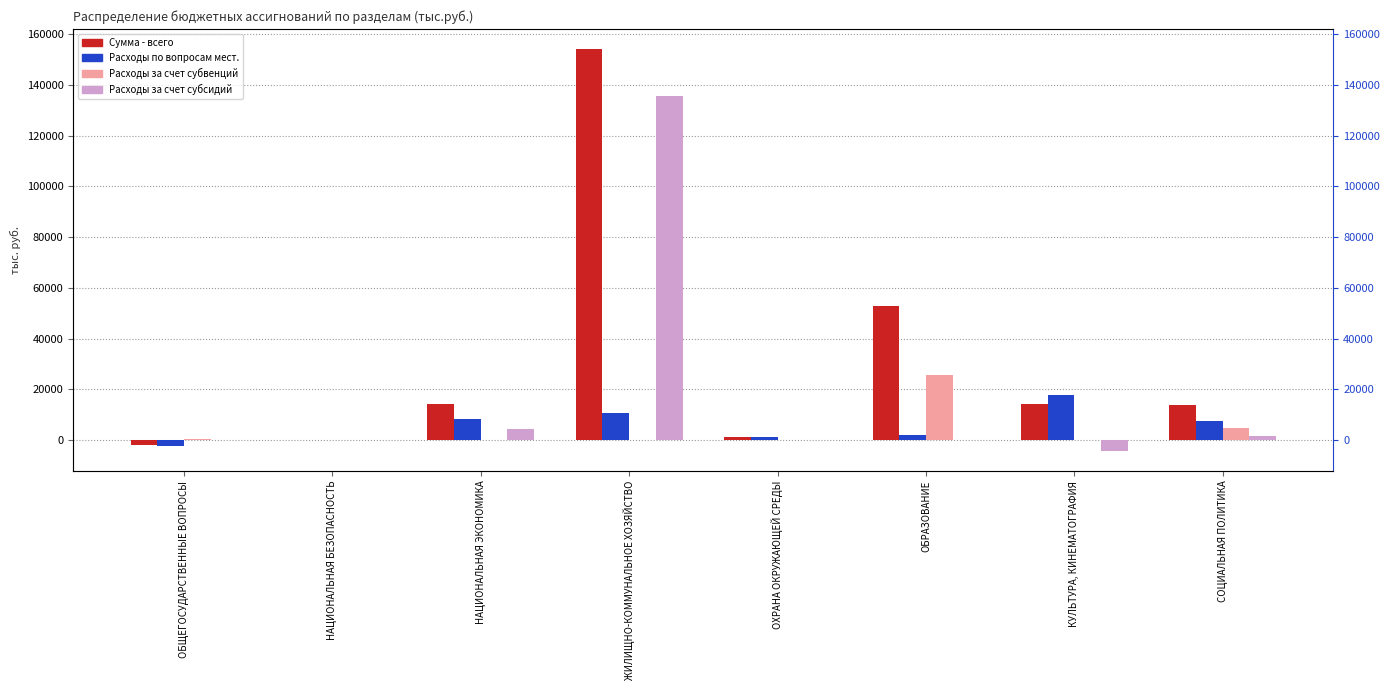

Where does the Расходы за счет субсидий series first go above 0?

НАЦИОНАЛЬНАЯ ЭКОНОМИКА